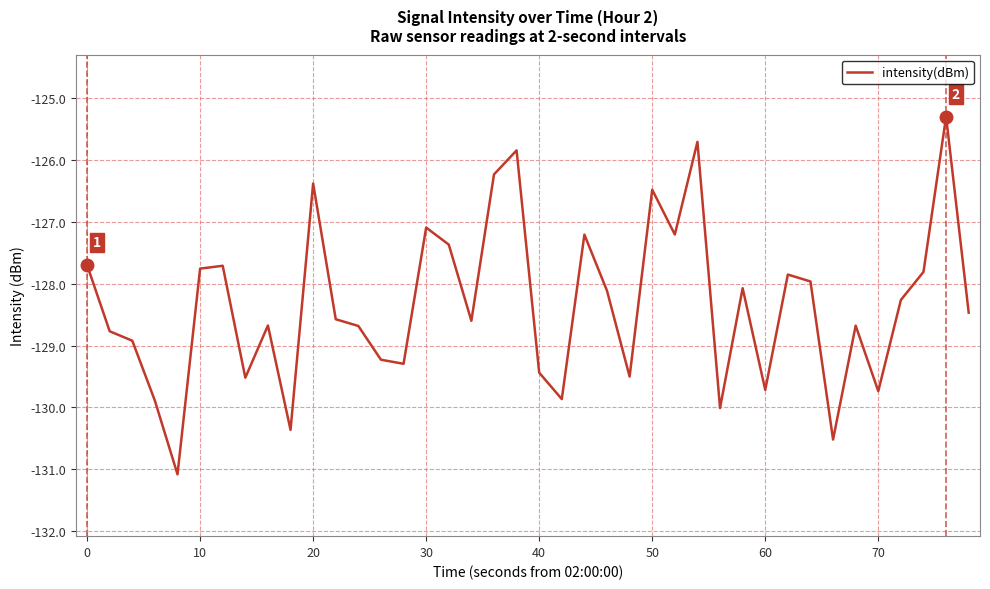

What is the smallest value displayed?

-131.1